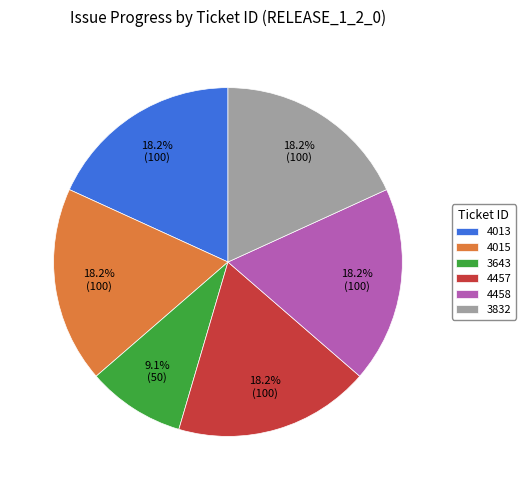

Which slice is the smallest?

3643